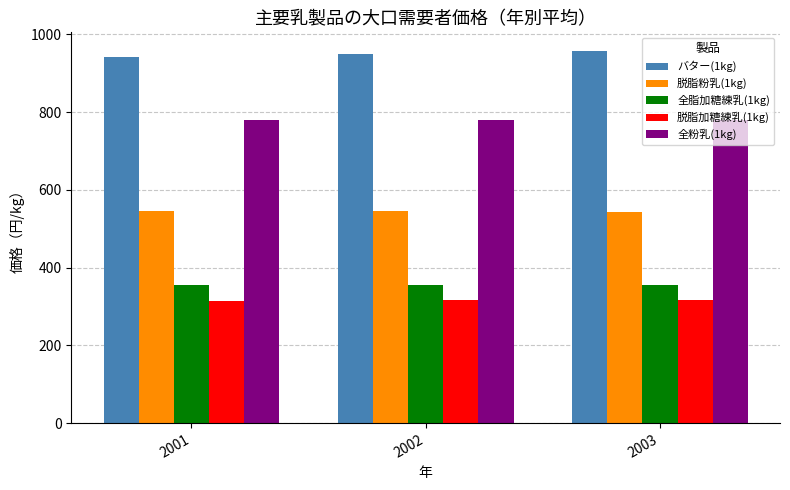

How many bars are there in total?

15